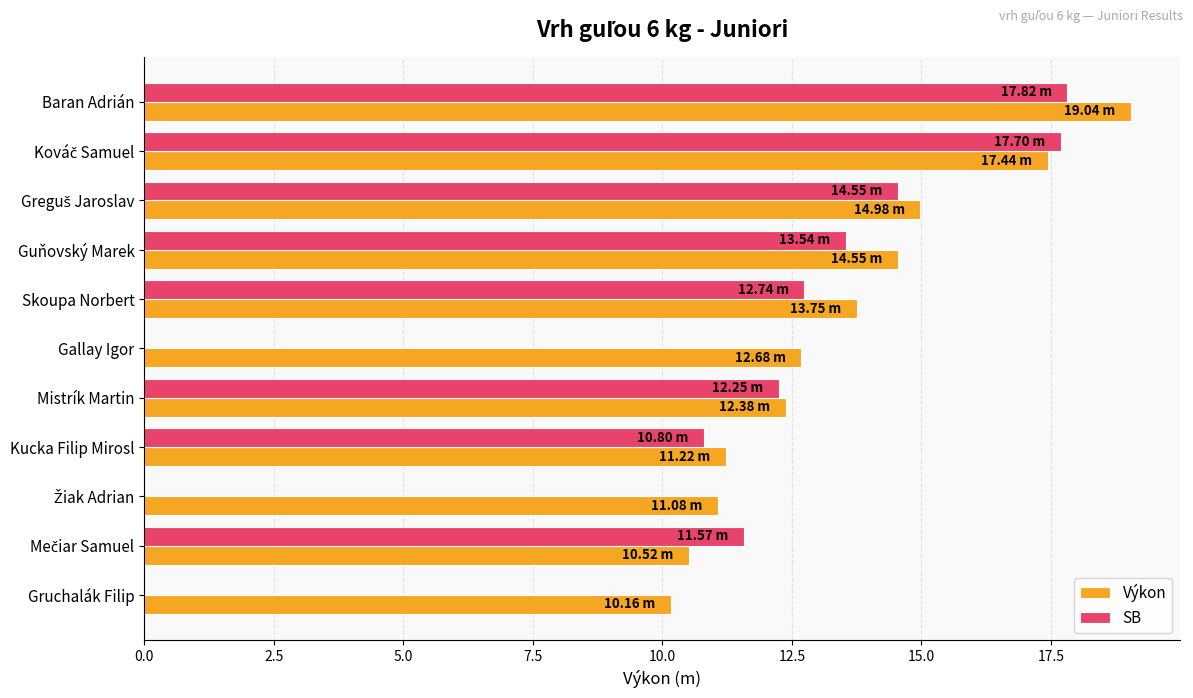

What is the total value across all series at Skoupa Norbert?

26.5